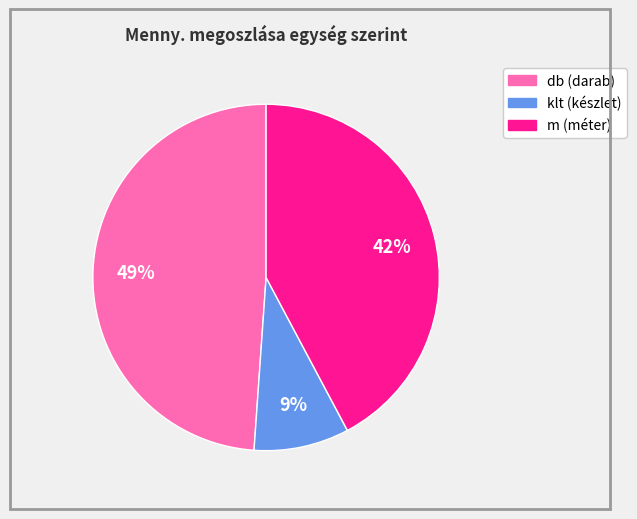

To the nearest percent, what percentage of the pie is db?

49%